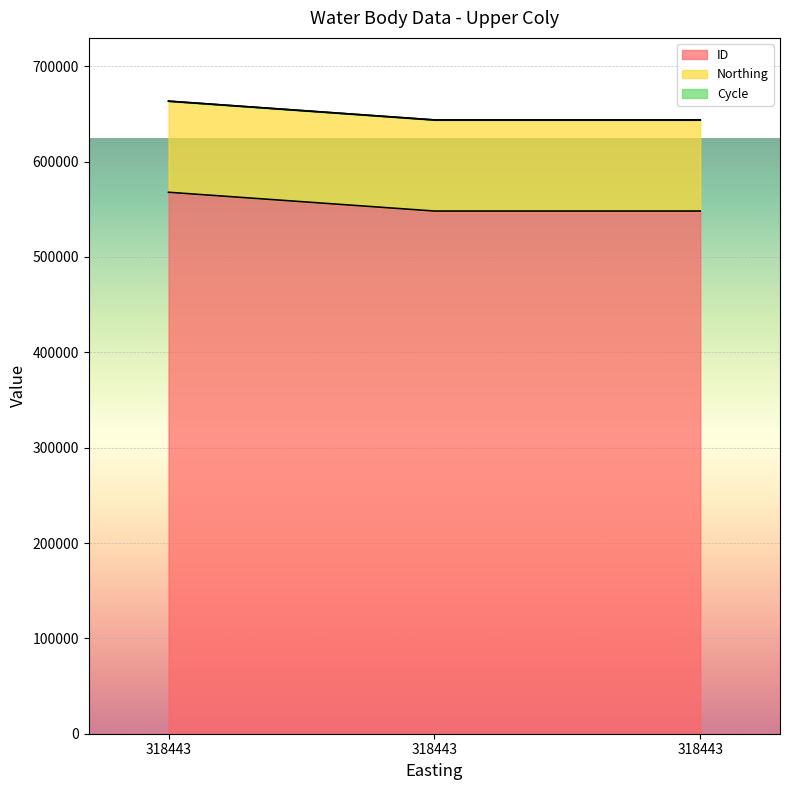

What is the difference between the highest and lowest values at 318443?

567823